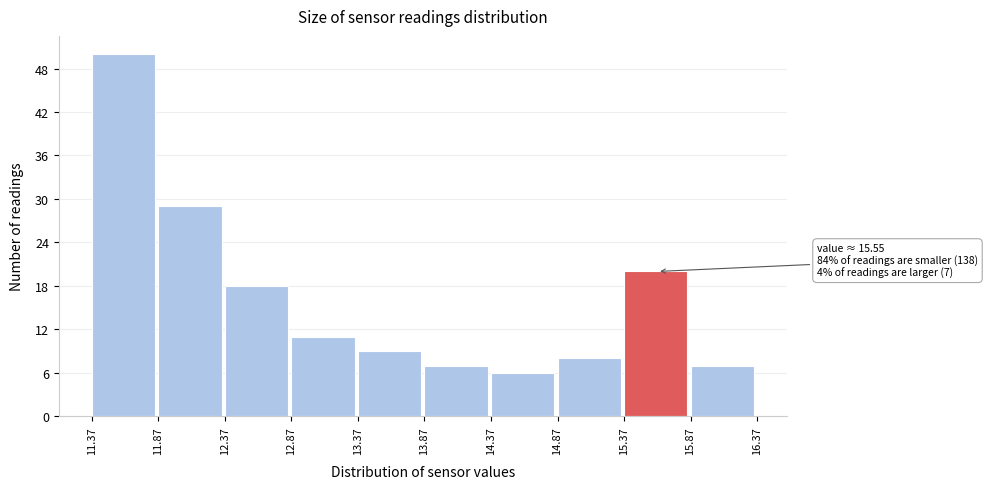

Over which range of the x-axis is the bar tallest?

11.37 to 11.87